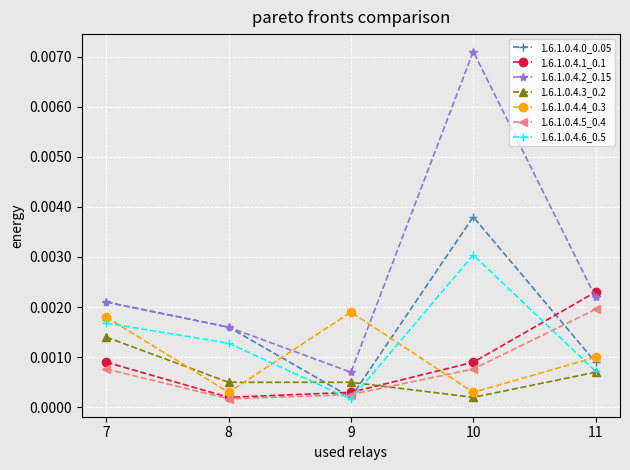

In 1.6.1.0.4.6_0.5, how many points are higher than both neighbors (excluding endpoints)?

1